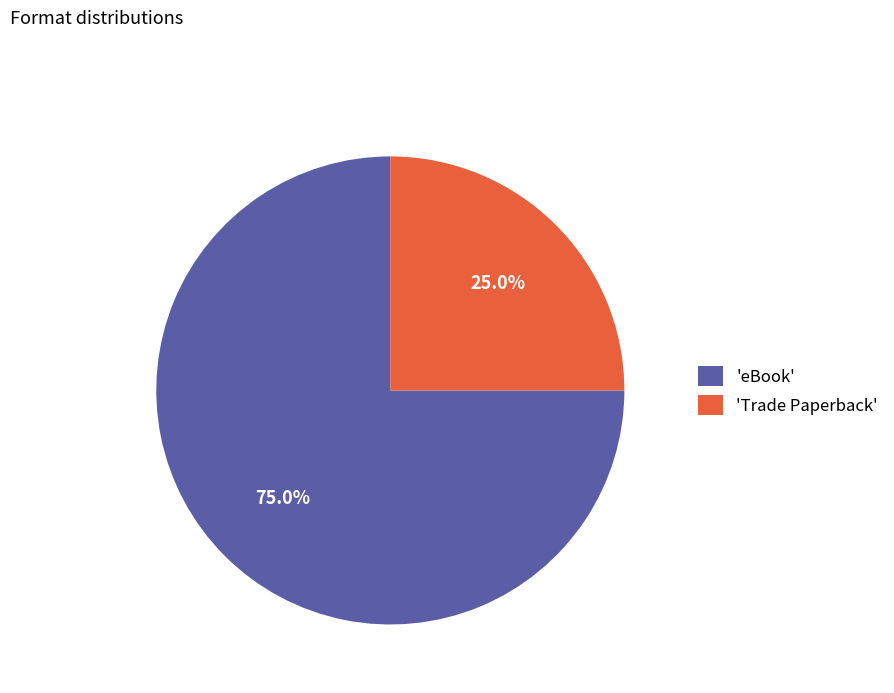

What portion of the pie excludes 'Trade Paperback'?

75.0%